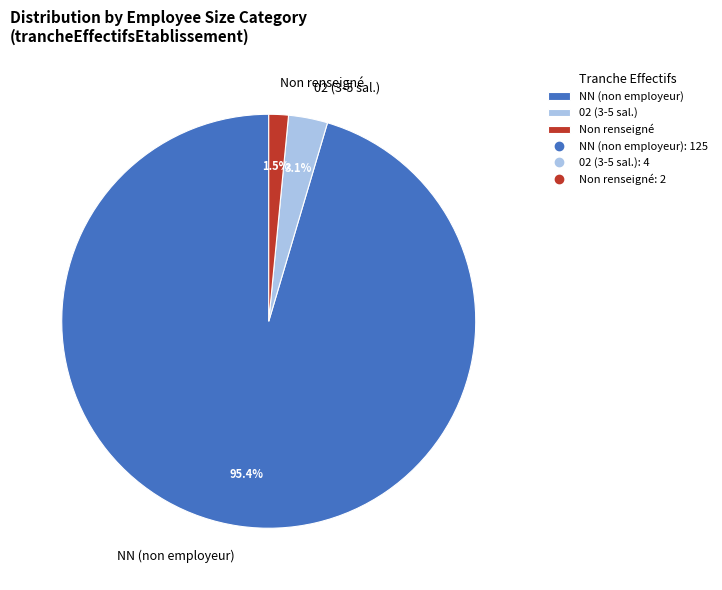

What portion of the pie excludes Non renseigné?

98.5%